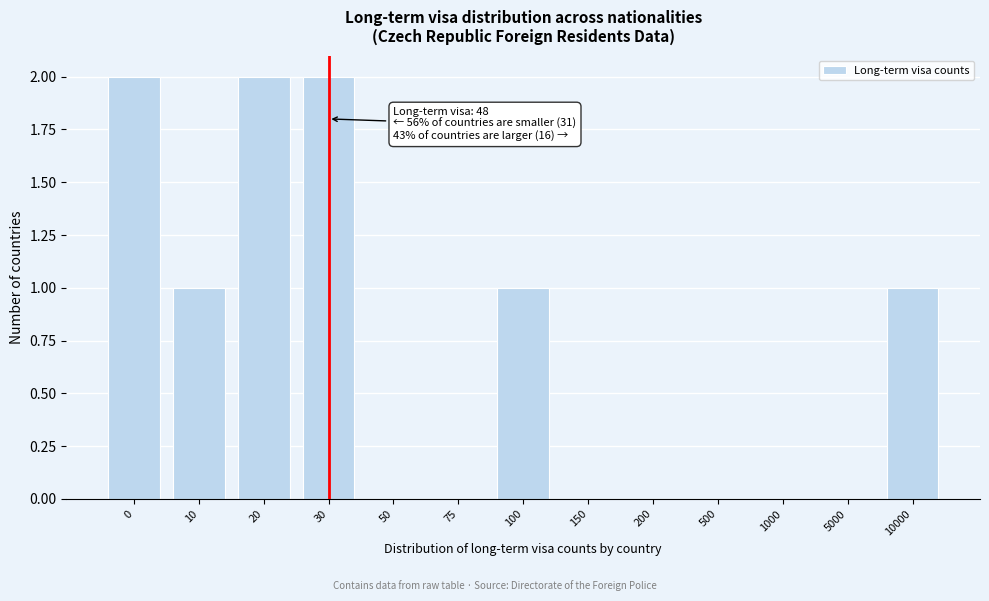

Reading left to right, what are all the values shown in this chart?

0=2	10=1	20=2	30=2	50=0	75=0	100=1	150=0	200=0	500=0	1000=0	5000=0	10000=1